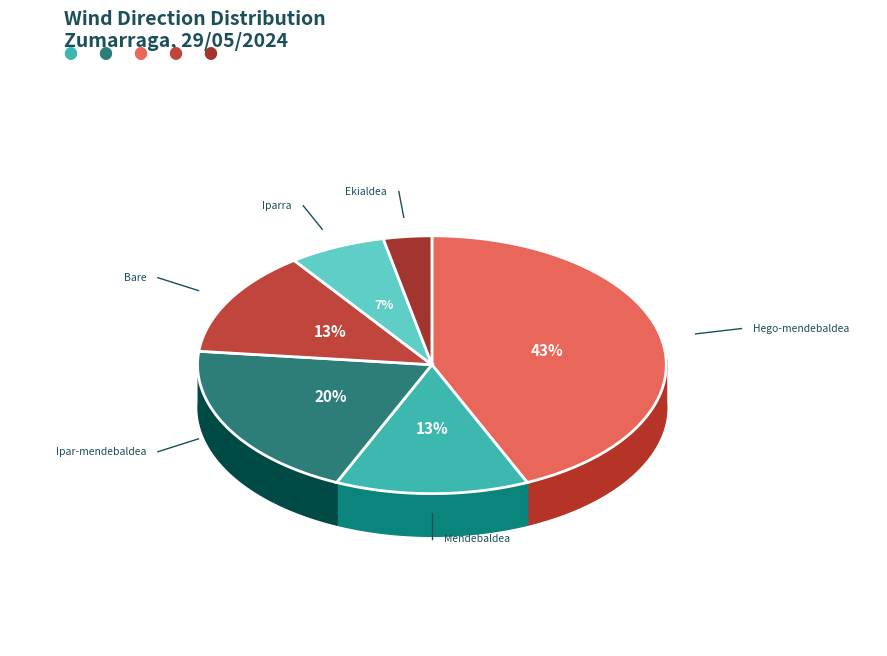

True or false: Ekialdea accounts for 1% of the total.

False